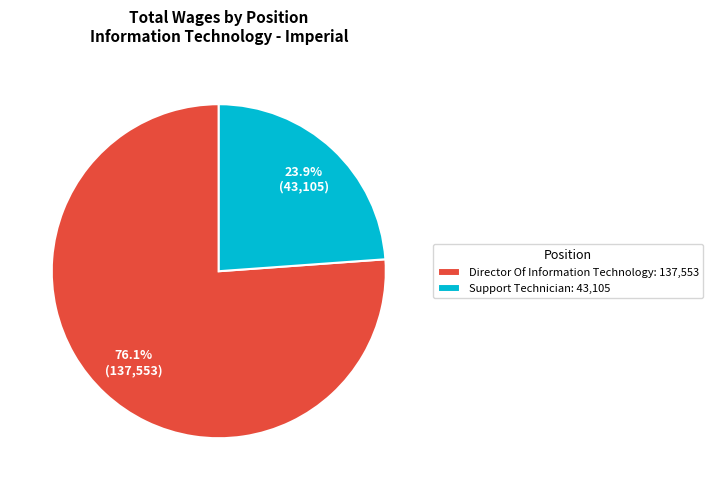

To the nearest percent, what is the difference between the largest and smallest slice percentages?

52%